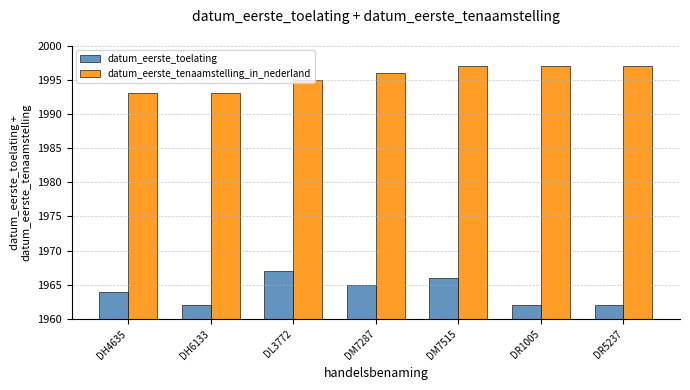

Reading left to right, extract all data points from this chart.

datum_eerste_toelating: 1964	1962	1967	1965	1966	1962	1962
datum_eerste_tenaamstelling_in_nederland: 1993	1993	1995	1996	1997	1997	1997